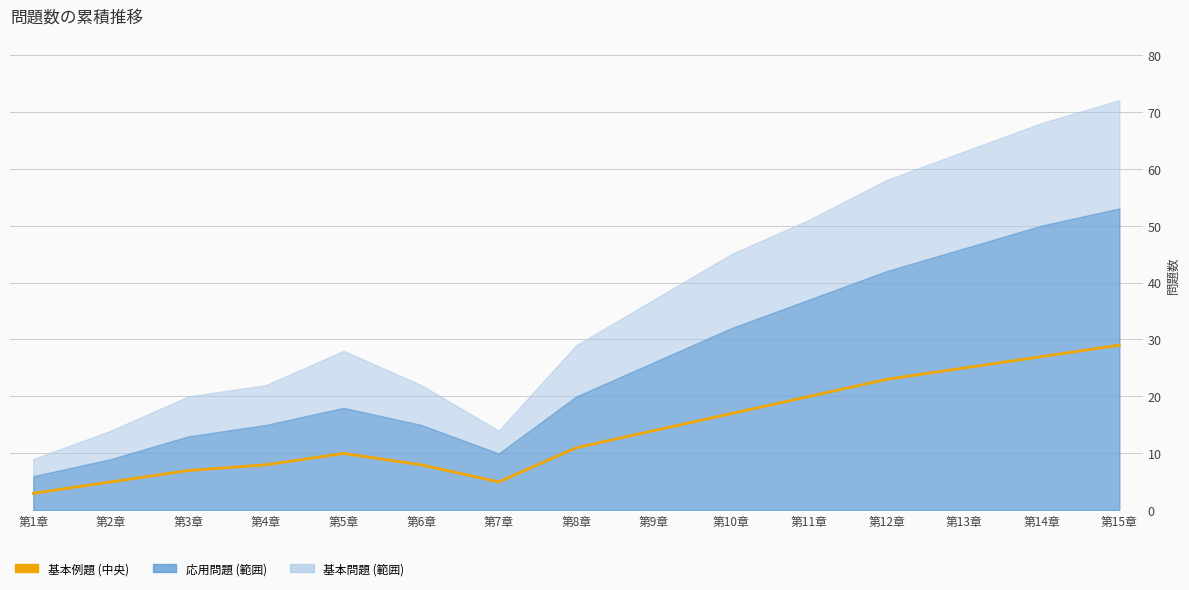

Which label corresponds to the smallest value in the chart?

第1章